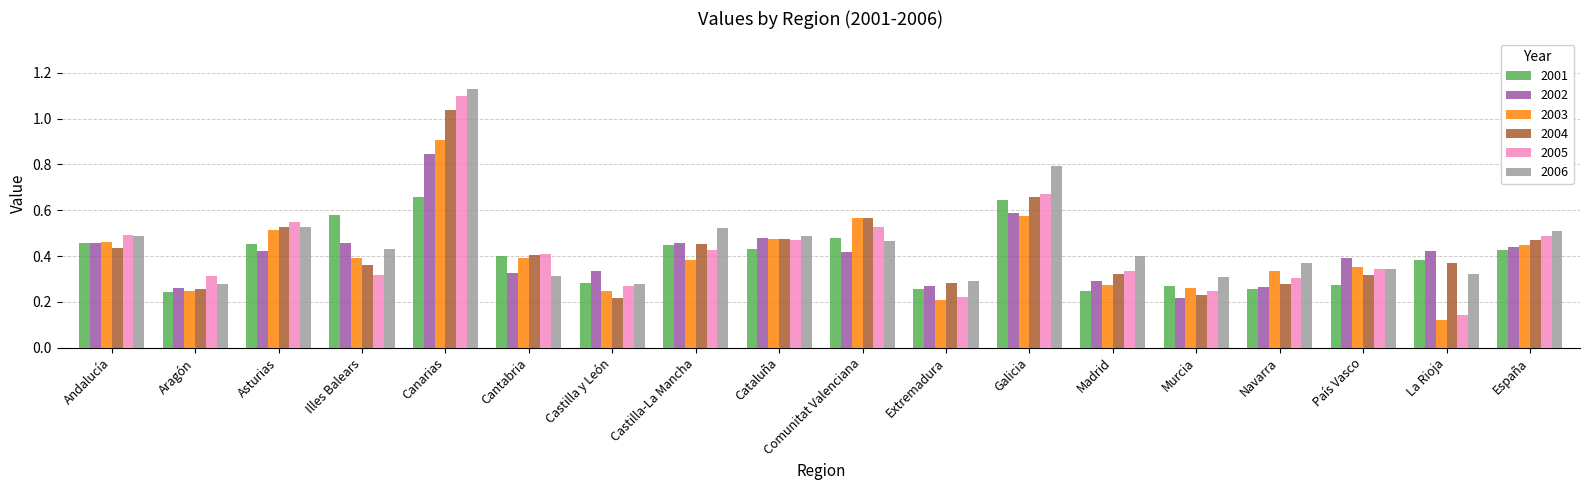

Is the value of 2001 at Murcia greater than the value of 2002 at Cataluña?

No